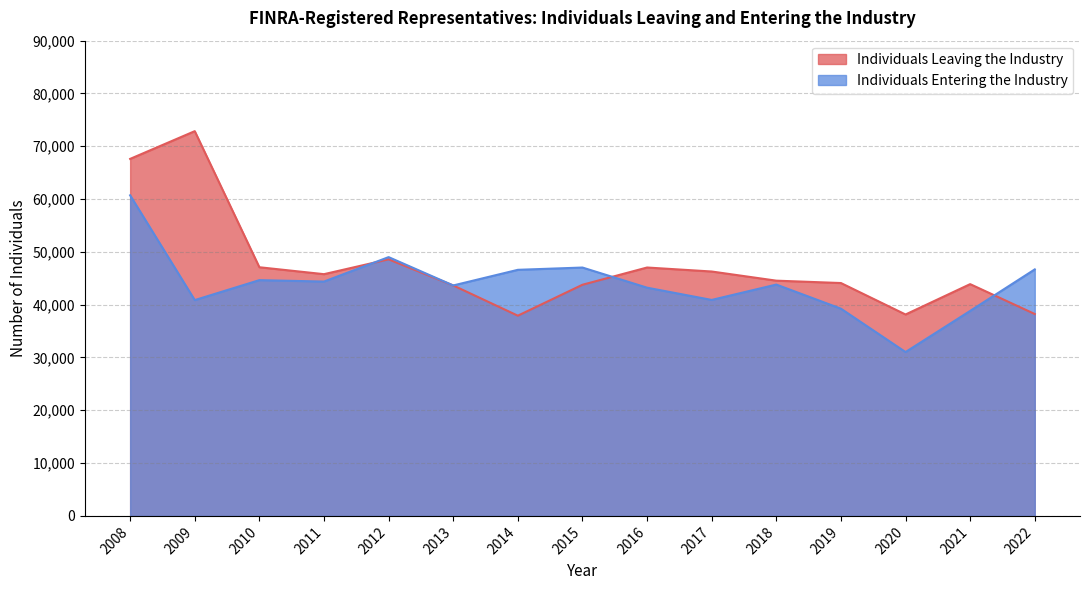

How many lines are shown in the chart?

2